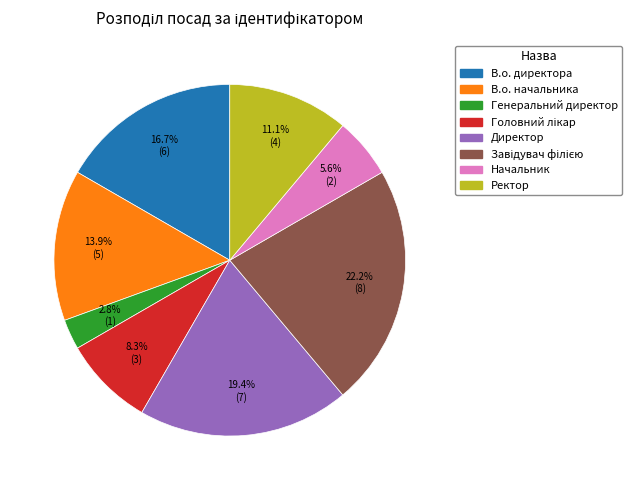

Which category has the smallest portion of the pie?

Генеральний директор